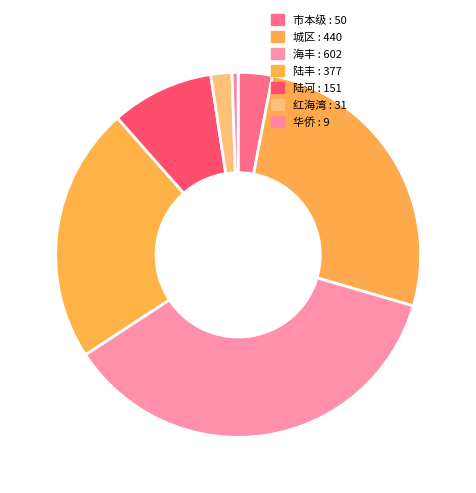

To the nearest percent, what is the difference between the 红海湾 and 海丰 slice percentages?

34%